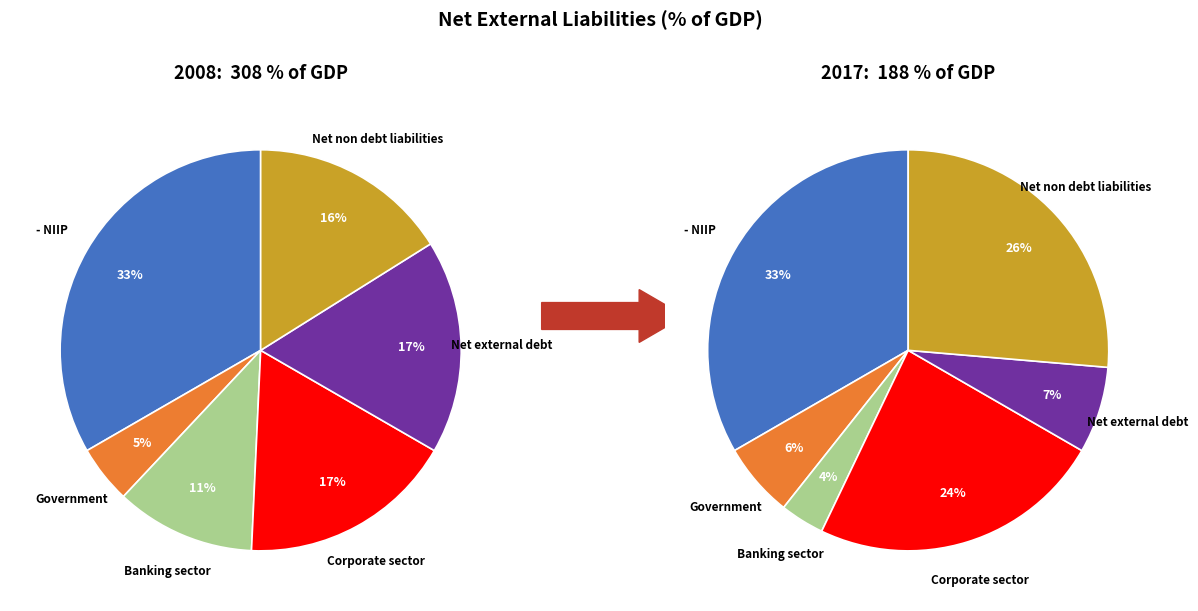

To the nearest percent, what portion does Banking sector represent?

11%